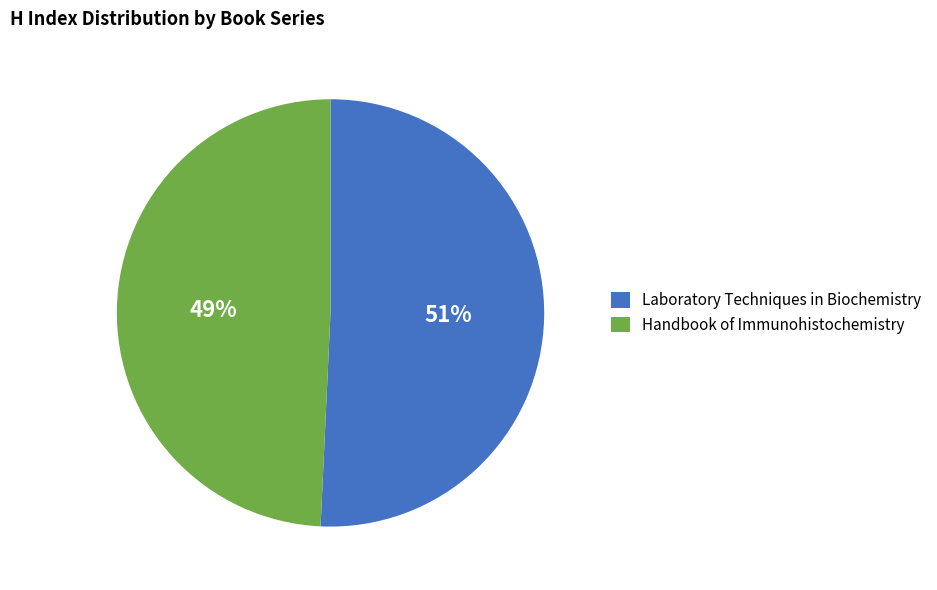

Between Handbook of Immunohistochemistry and Laboratory Techniques in Biochemistry, which is larger?

Laboratory Techniques in Biochemistry